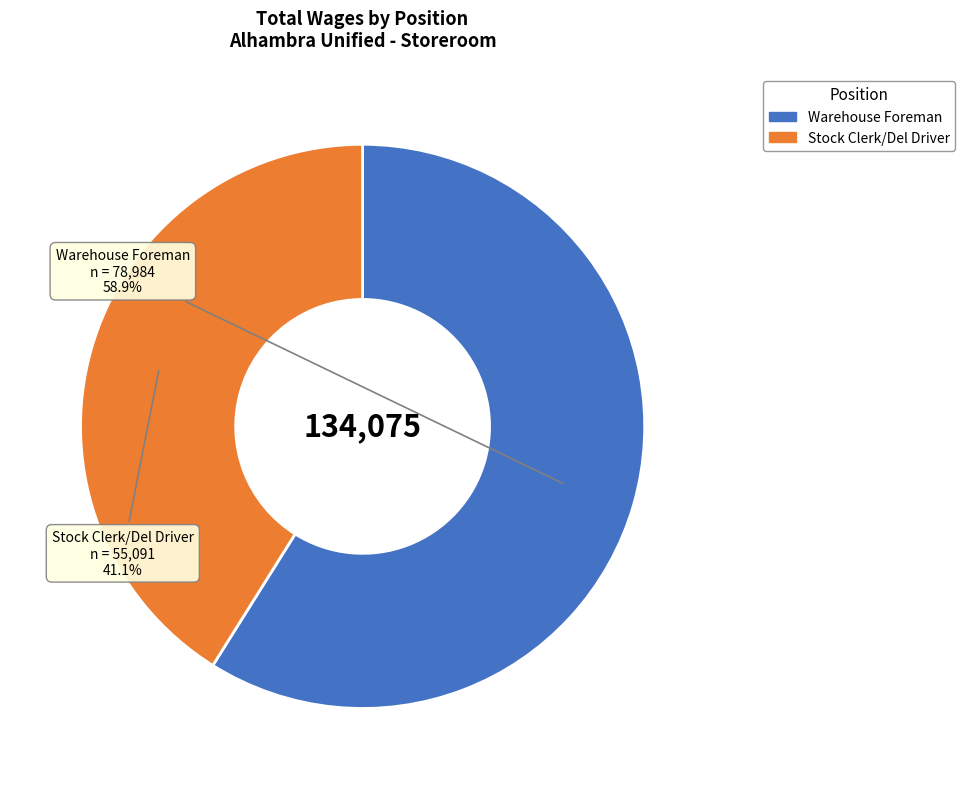

Rank the categories by value from lowest to highest.

Stock Clerk/Del Driver, Warehouse Foreman